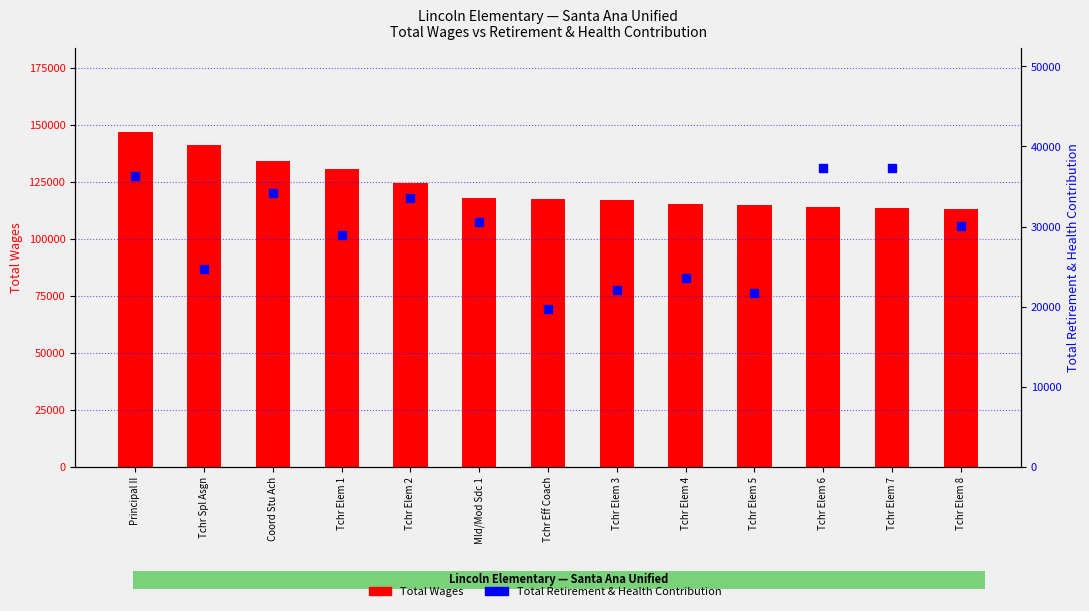

At which category is the sum across all series the highest?

Principal II